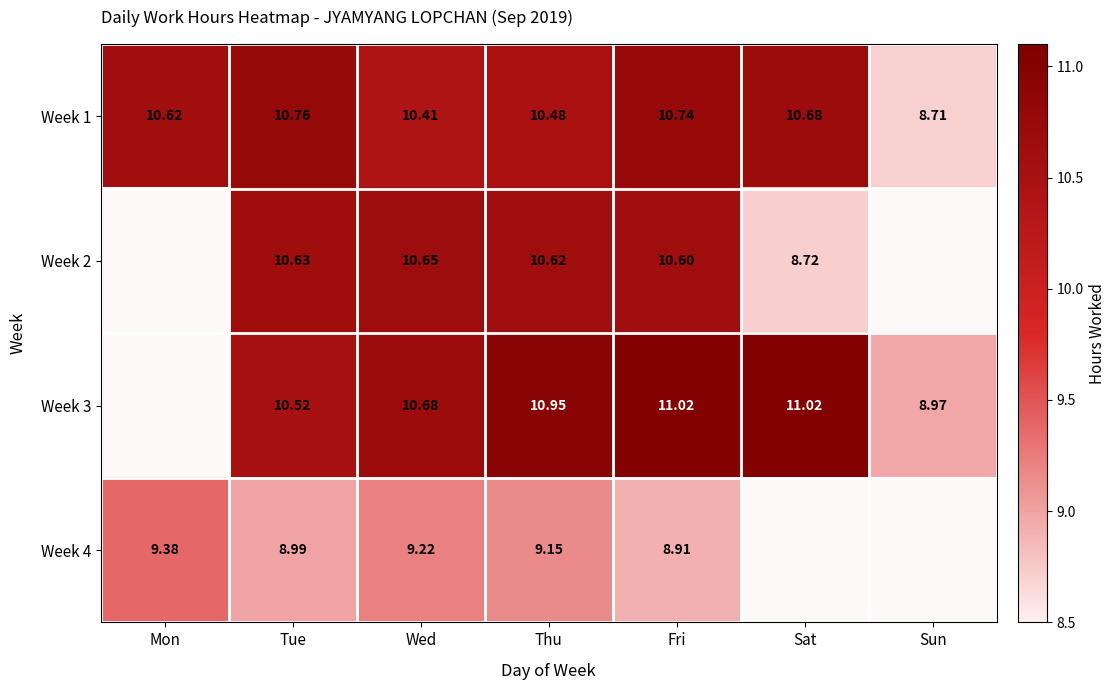

At which category is the sum across all series the highest?

Fri